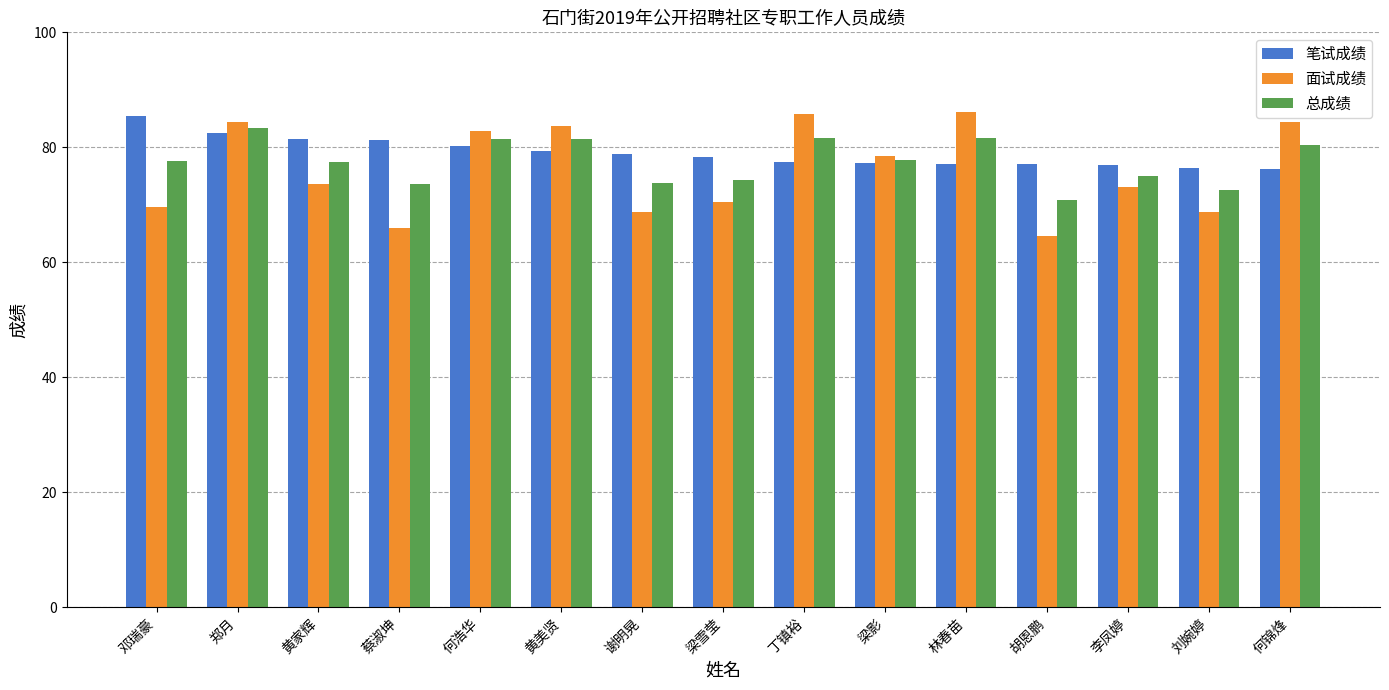

What is the total value across all series at 梁影?

233.5